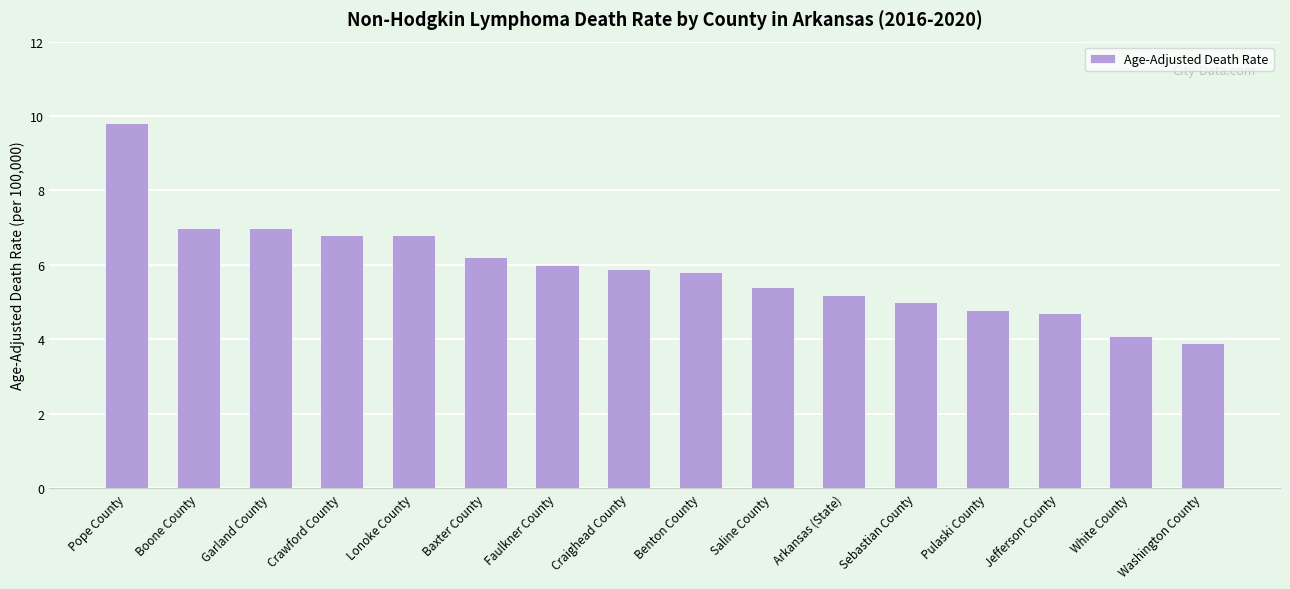

What is the change in value from Faulkner County to Craighead County?

-0.1